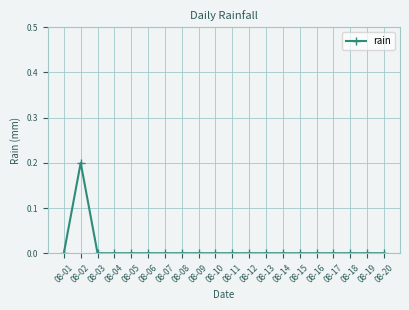

What is the value of the 2nd point from the left?

0.2